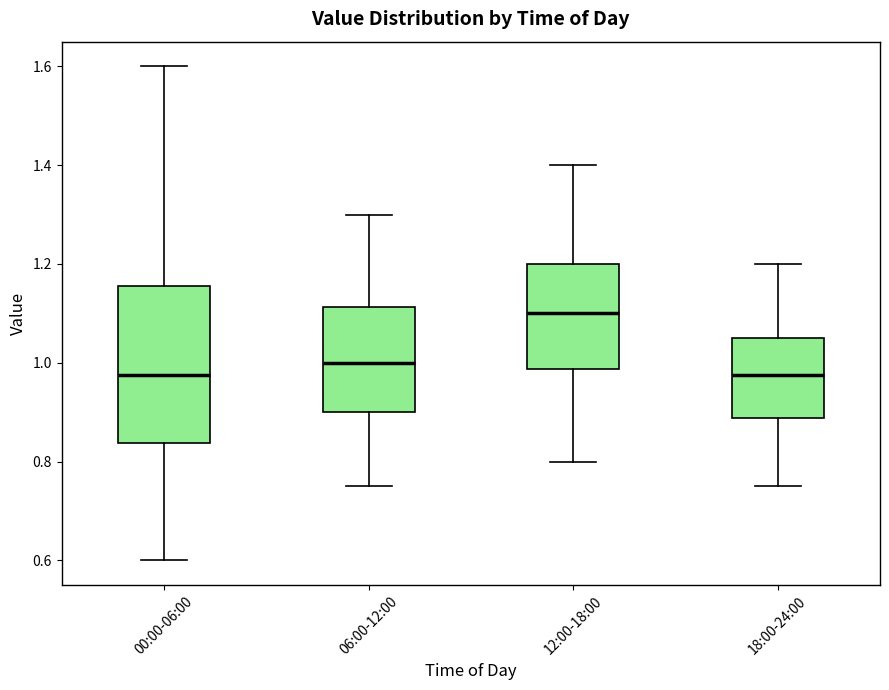

Comparing the boxes themselves (not the whiskers), which one is the tallest?

00:00-06:00